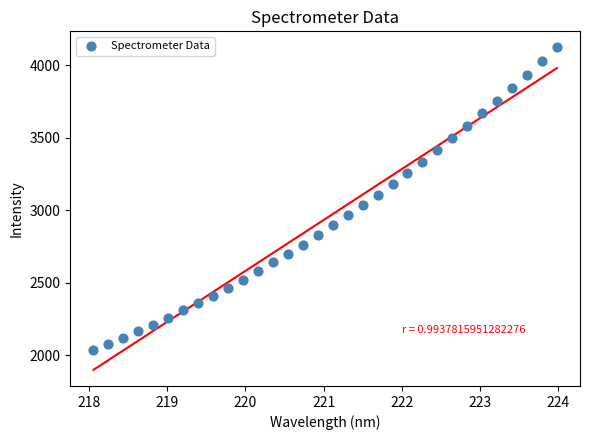

What is the range of X values (max minus min)?

5.9